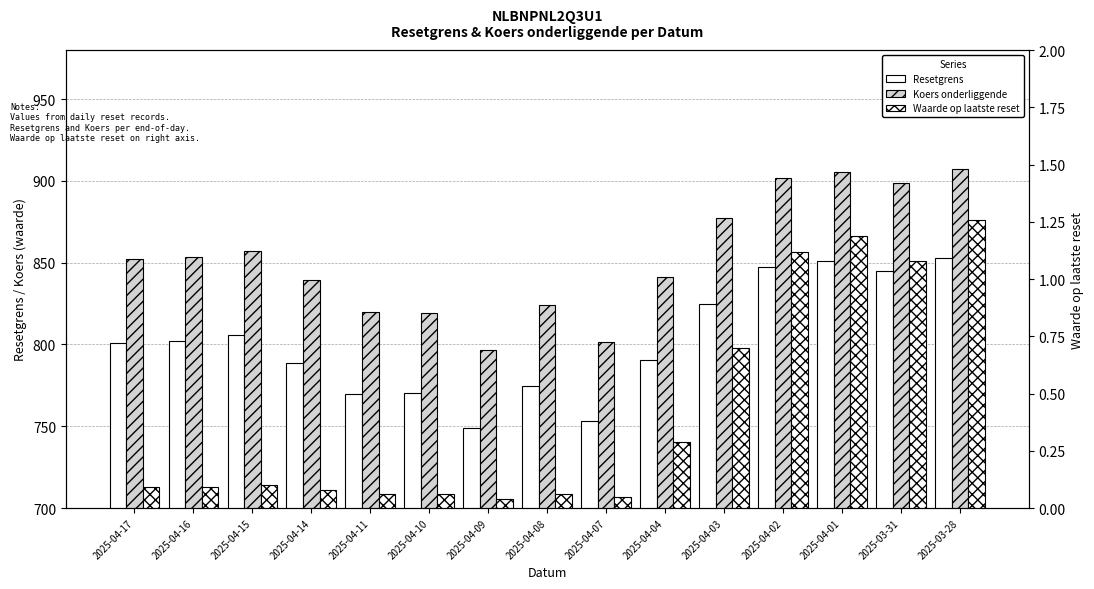

What is the spread (max minus min) of values at 2025-04-09?

796.4